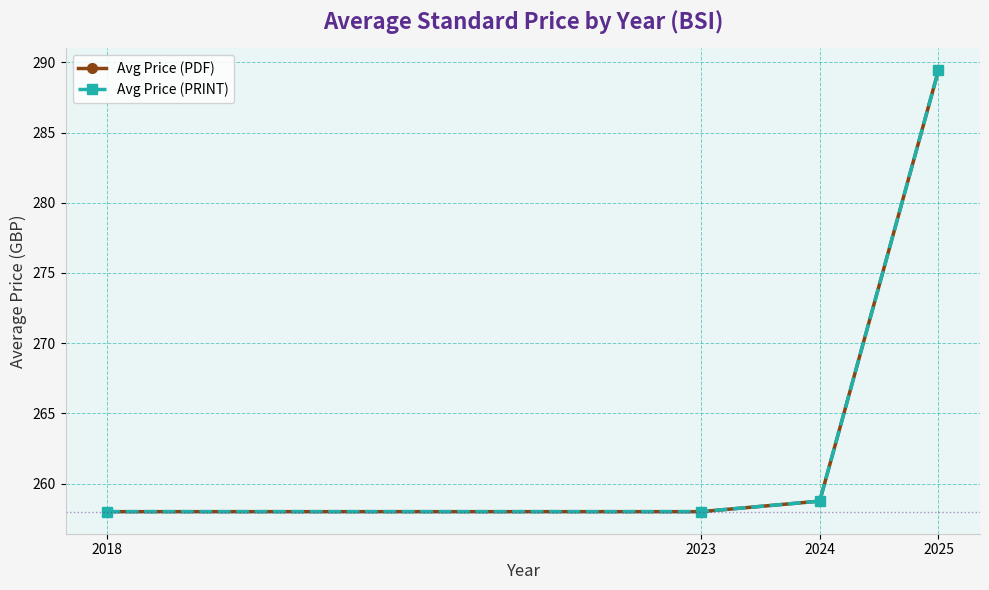

True or false: Avg Price (PRINT) has a value of 289.4 at 2025.

True